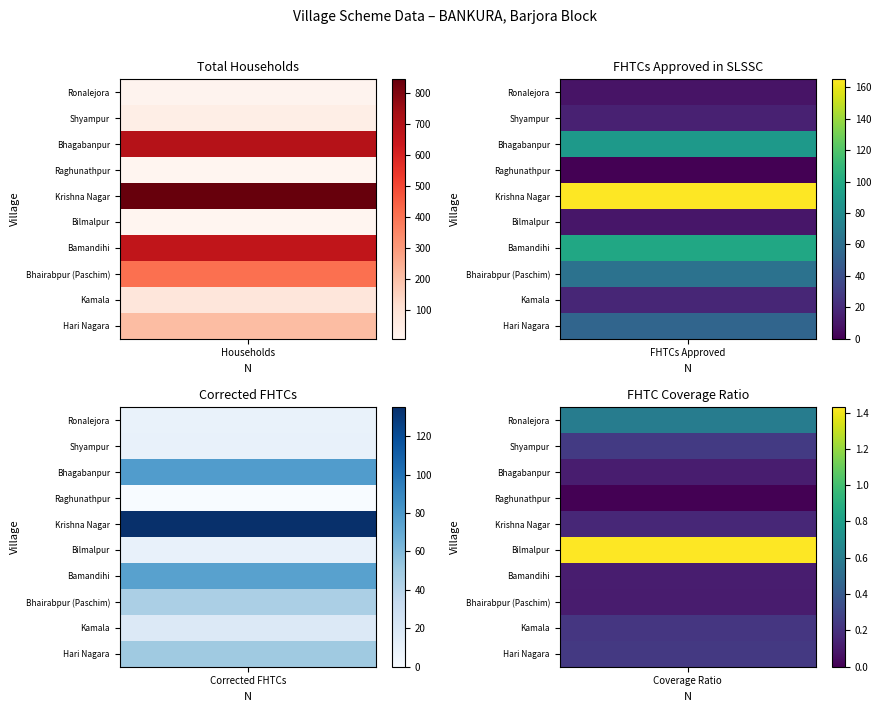

At how many categories does at least one series exceed 678?

1